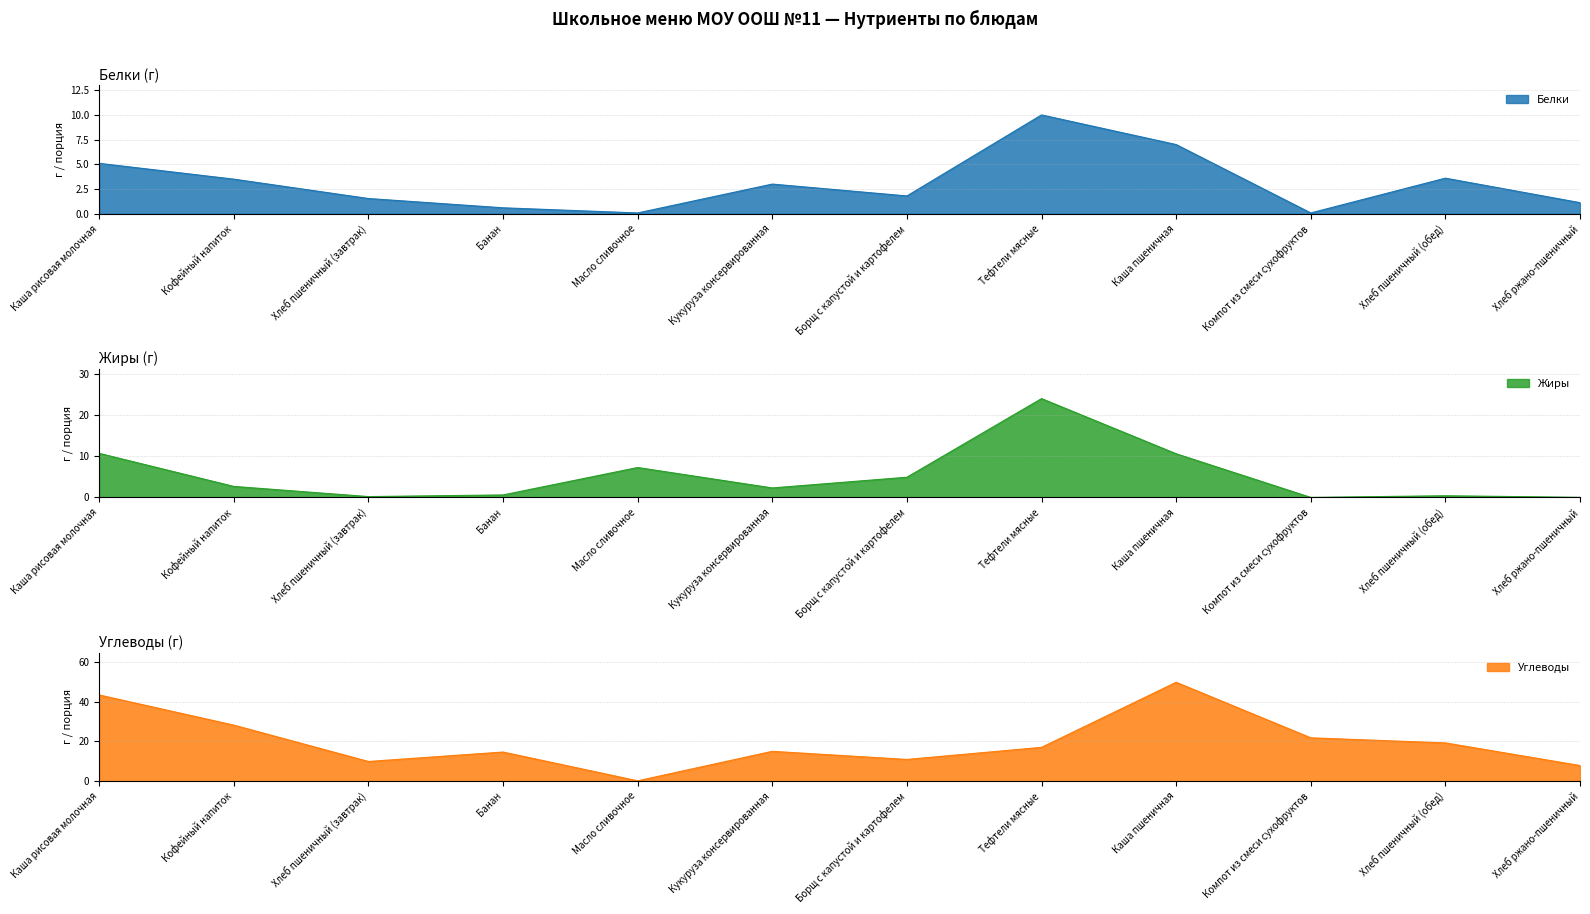

Reading left to right, list all the values displayed in this chart.

Белки: Каша рисовая молочная=5.1	Кофейный напиток=3.5	Хлеб пшеничный (завтрак)=1.5	Банан=0.6	Масло сливочное=0.1	Кукуруза консервированная=3.0	Борщ с капустой и картофелем=1.8	Тефтели мясные=10.0	Каша пшеничная=7.0	Компот из смеси сухофруктов=0.1	Хлеб пшеничный (обед)=3.6	Хлеб ржано-пшеничный=1.1
Жиры: Каша рисовая молочная=10.7	Кофейный напиток=2.7	Хлеб пшеничный (завтрак)=0.2	Банан=0.6	Масло сливочное=7.3	Кукуруза консервированная=2.3	Борщ с капустой и картофелем=4.9	Тефтели мясные=24.0	Каша пшеничная=10.6	Компот из смеси сухофруктов=0.0	Хлеб пшеничный (обед)=0.4	Хлеб ржано-пшеничный=0.0
Углеводы: Каша рисовая молочная=43.4	Кофейный напиток=28.2	Хлеб пшеничный (завтрак)=9.9	Банан=14.6	Масло сливочное=0.1	Кукуруза консервированная=15.0	Борщ с капустой и картофелем=10.9	Тефтели мясные=17.0	Каша пшеничная=49.8	Компот из смеси сухофруктов=21.8	Хлеб пшеничный (обед)=19.2	Хлеб ржано-пшеничный=7.8